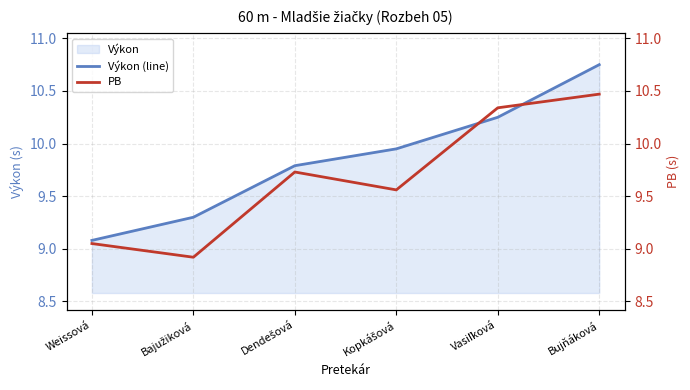

What is the difference between the PB values at Bajužiková and Bujňáková?

1.6